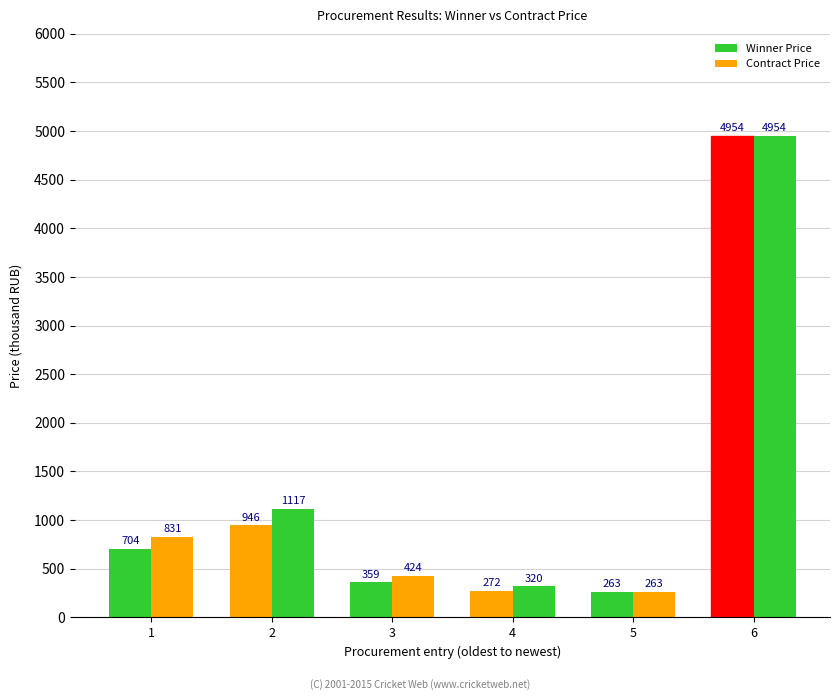

Read the Contract Price value at 2.

1116.7